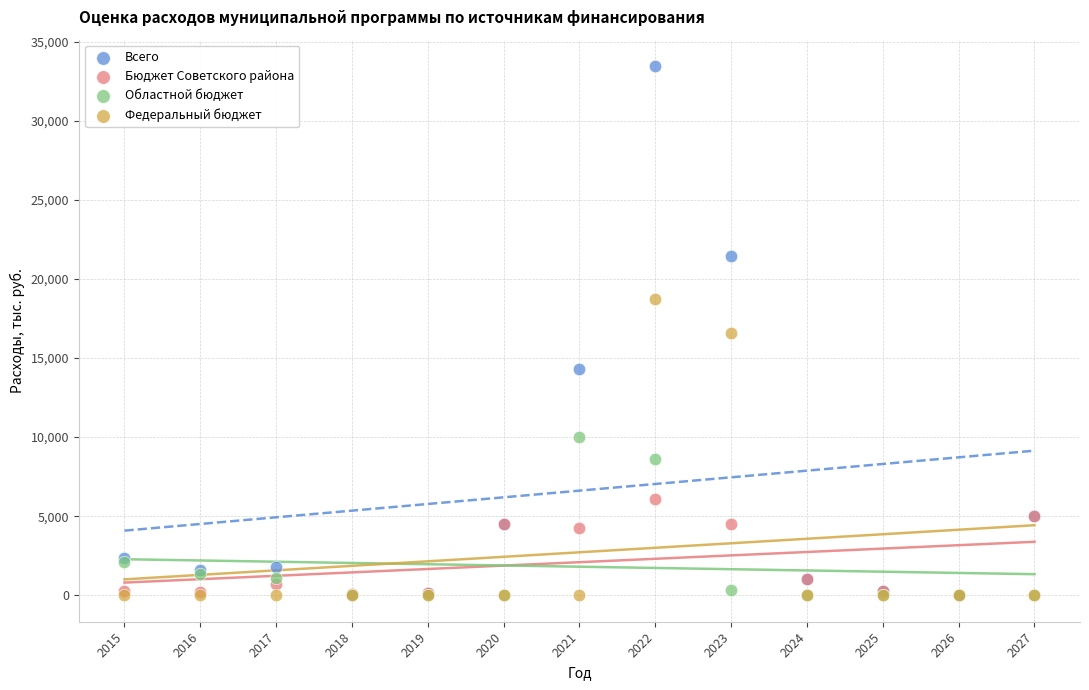

Which series has the largest Y range (max minus min)?

Всего